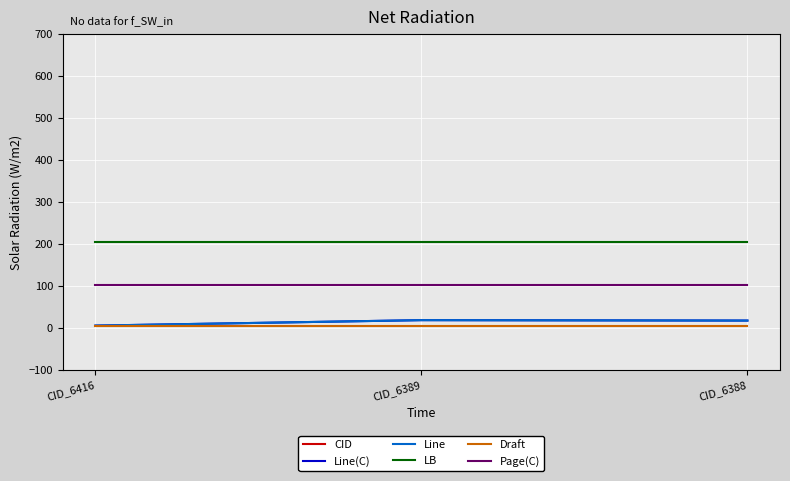

Which series has the widest spread of values?

CID